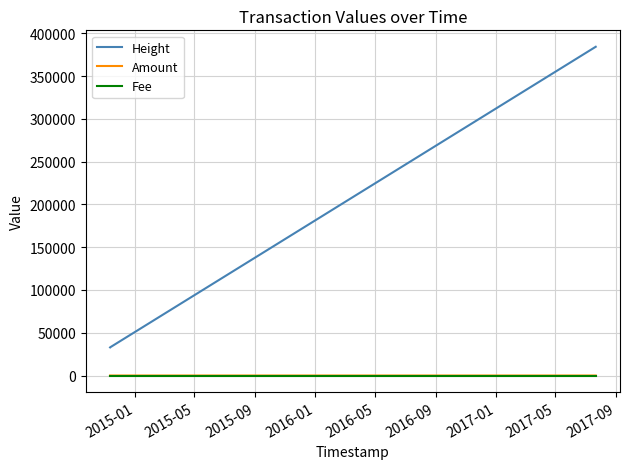

True or false: Fee and Height intersect in this chart.

False